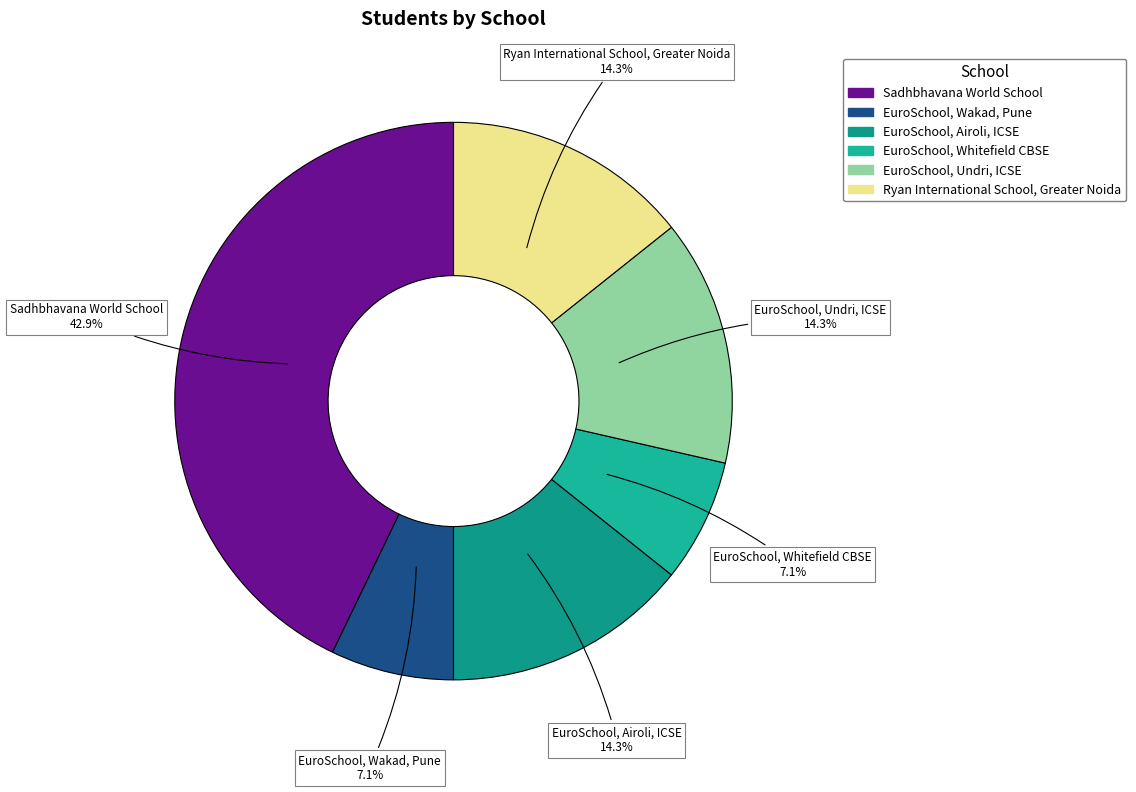

Count the number of slices in the pie.

6